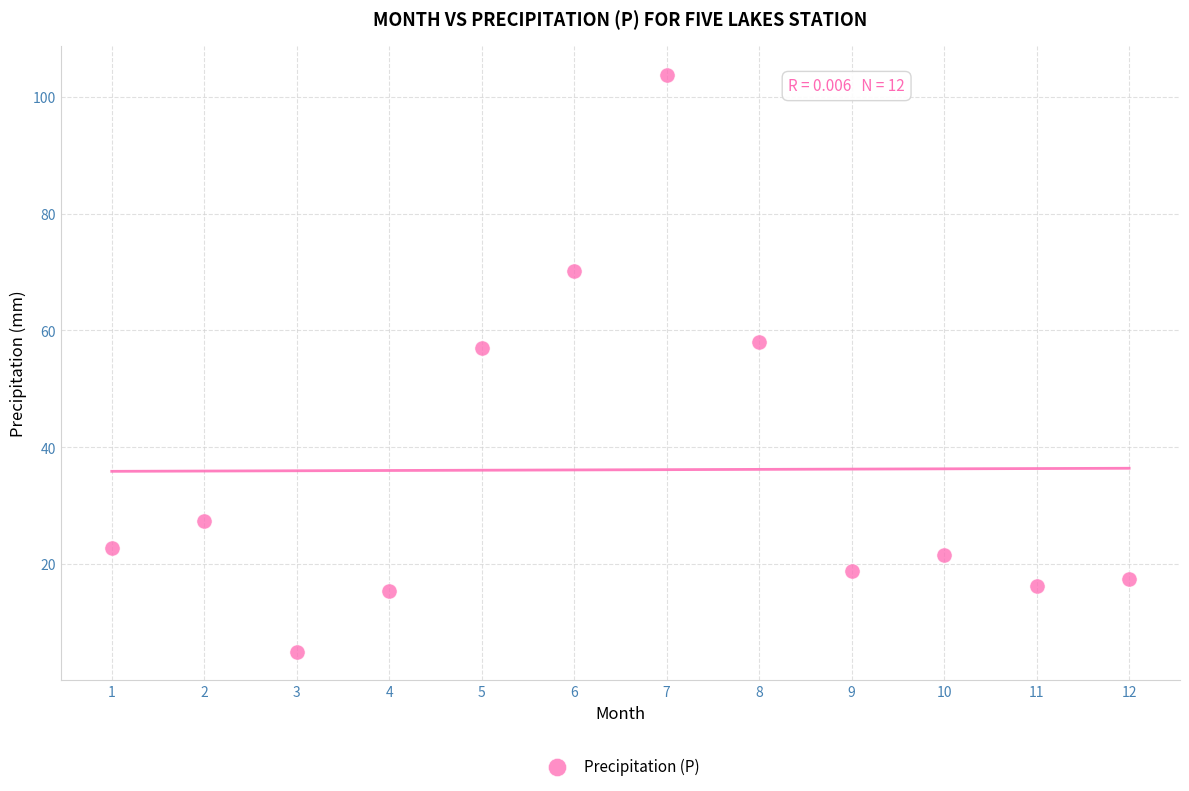

What Y value in the scatter plot is closest to 54?

57.0